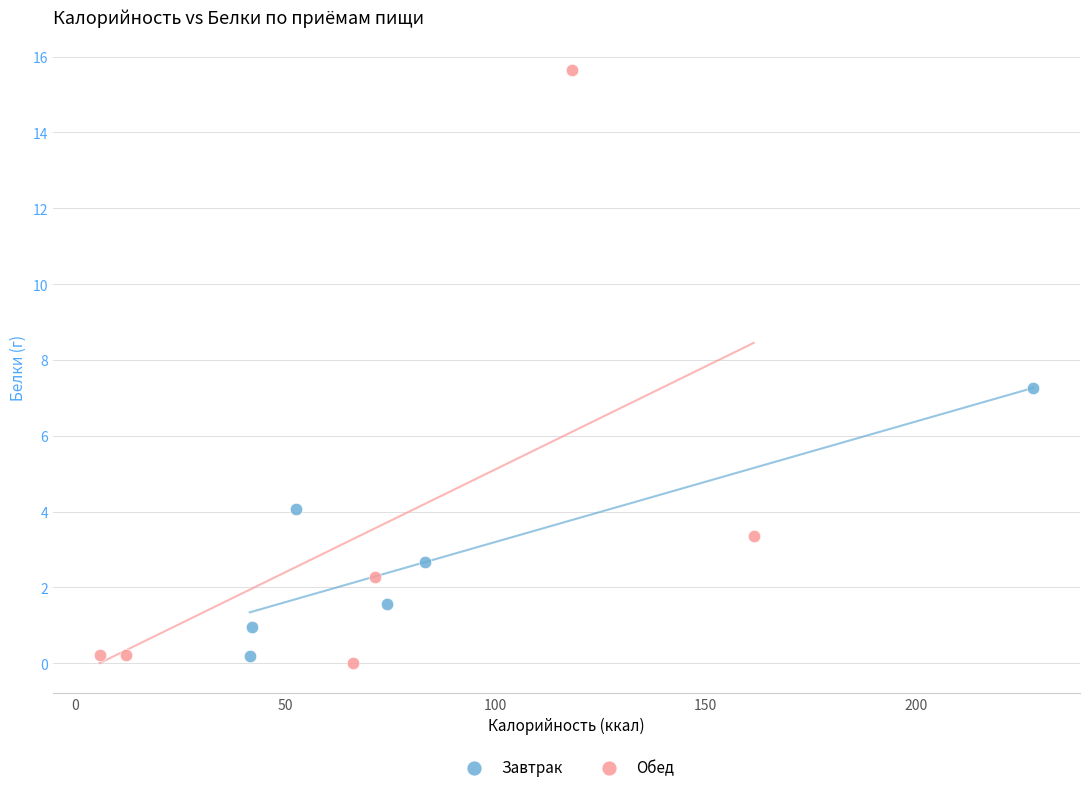

Which series has the widest spread of Y values?

Обед